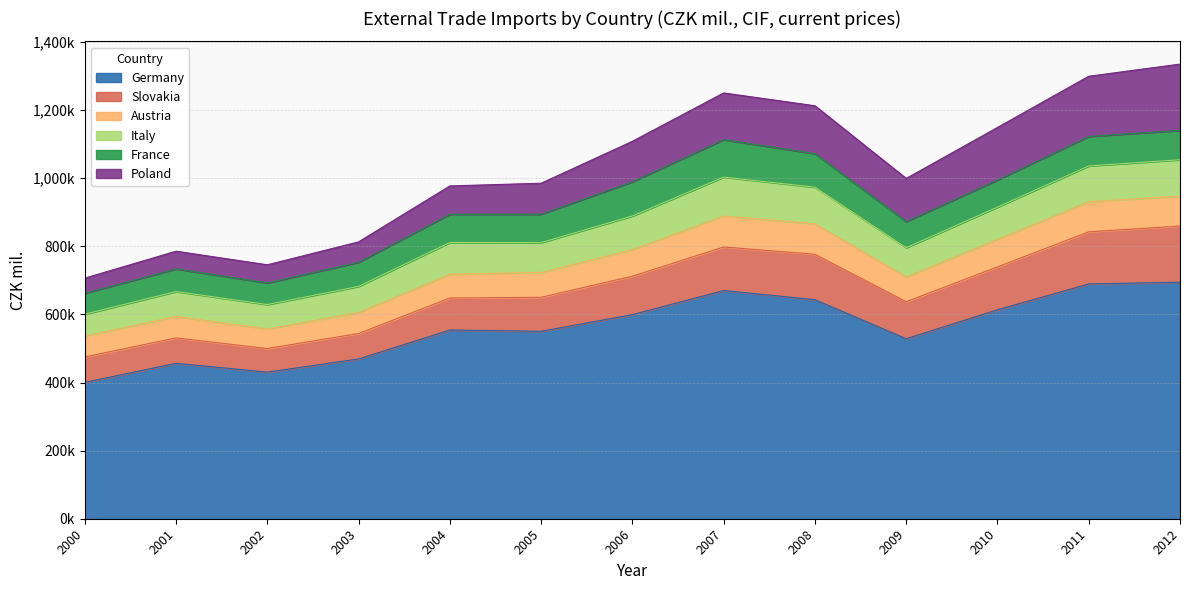

What is the total value across all series at 2004?

977418